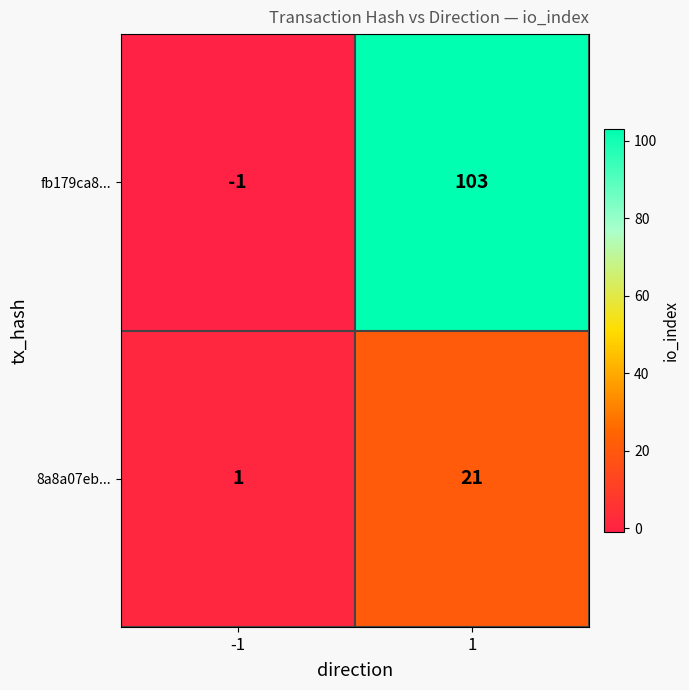

At how many categories does at least one series exceed 52?

1